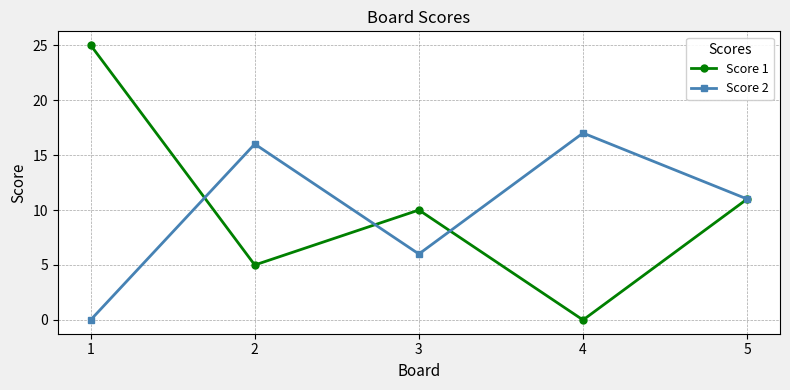

Is the value of Score 1 at 3 greater than the value of Score 2 at 2?

No